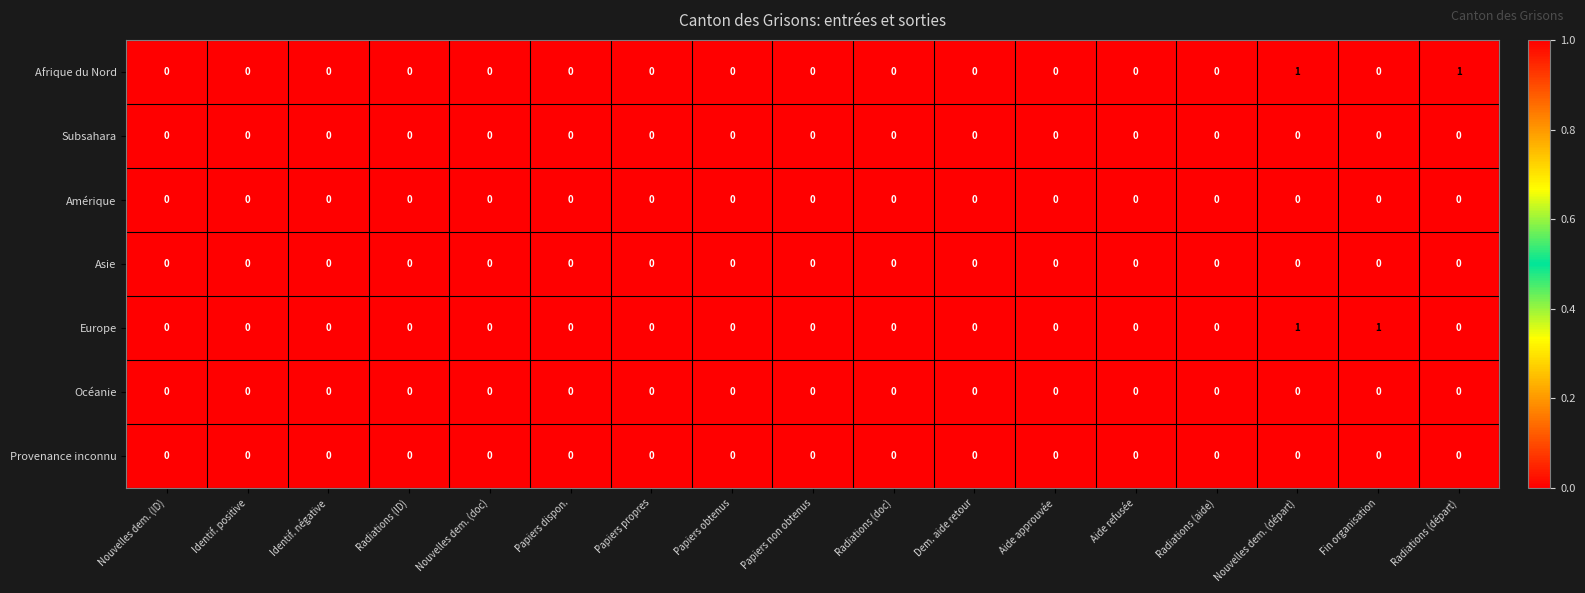

The Europe series shows 0 at Aide refusée. True or false?

True